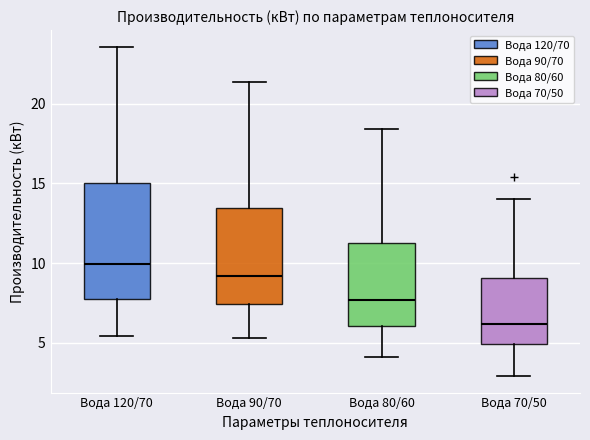

Which box has the highest median line?

Вода 120/70